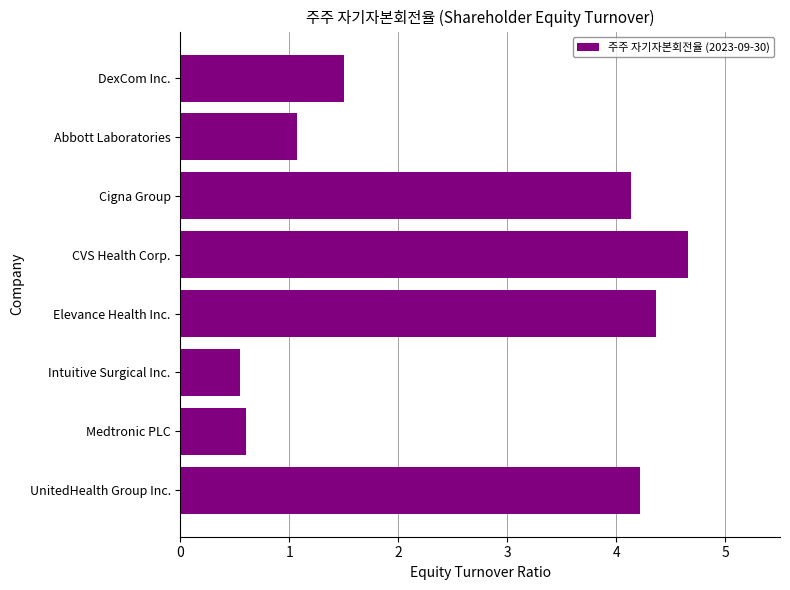

What is the difference between the values at CVS Health Corp. and Medtronic PLC?

4.1